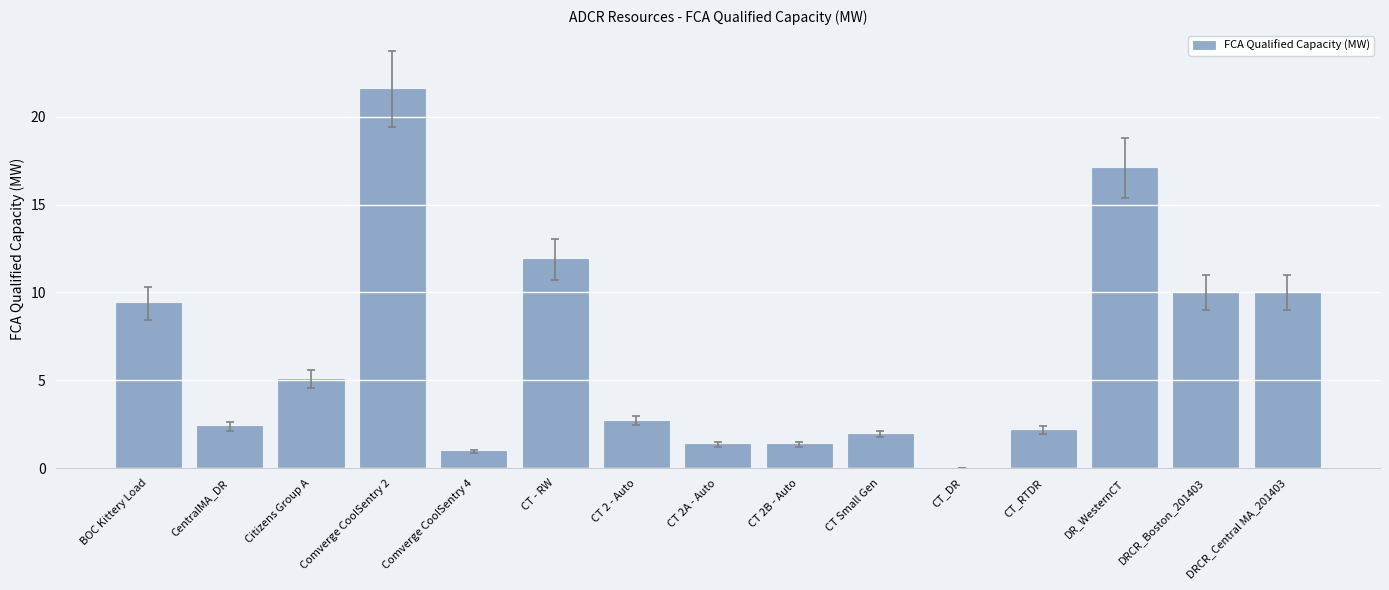

Reading left to right, what are all the values shown in this chart?

9.4	2.4	5.1	21.6	0.9	11.9	2.7	1.4	1.4	1.9	0.0	2.2	17.1	10.0	10.0